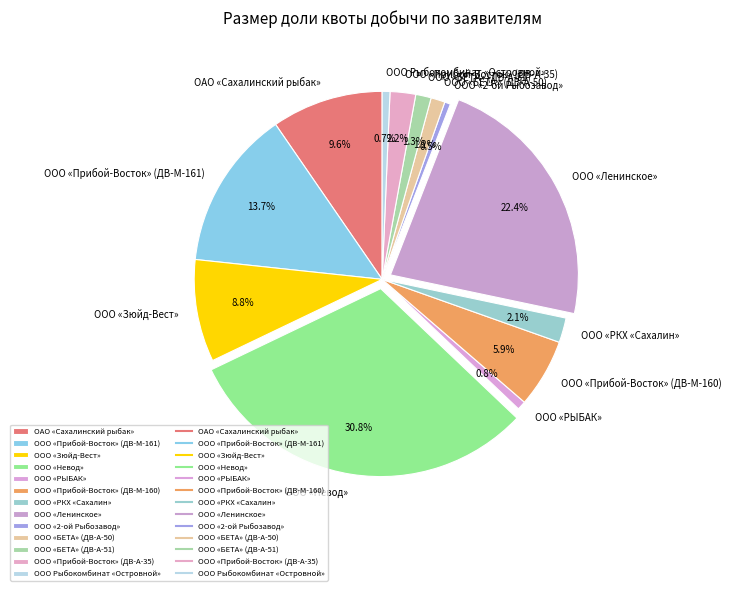

What is the largest slice in the pie chart?

ООО «Невод»